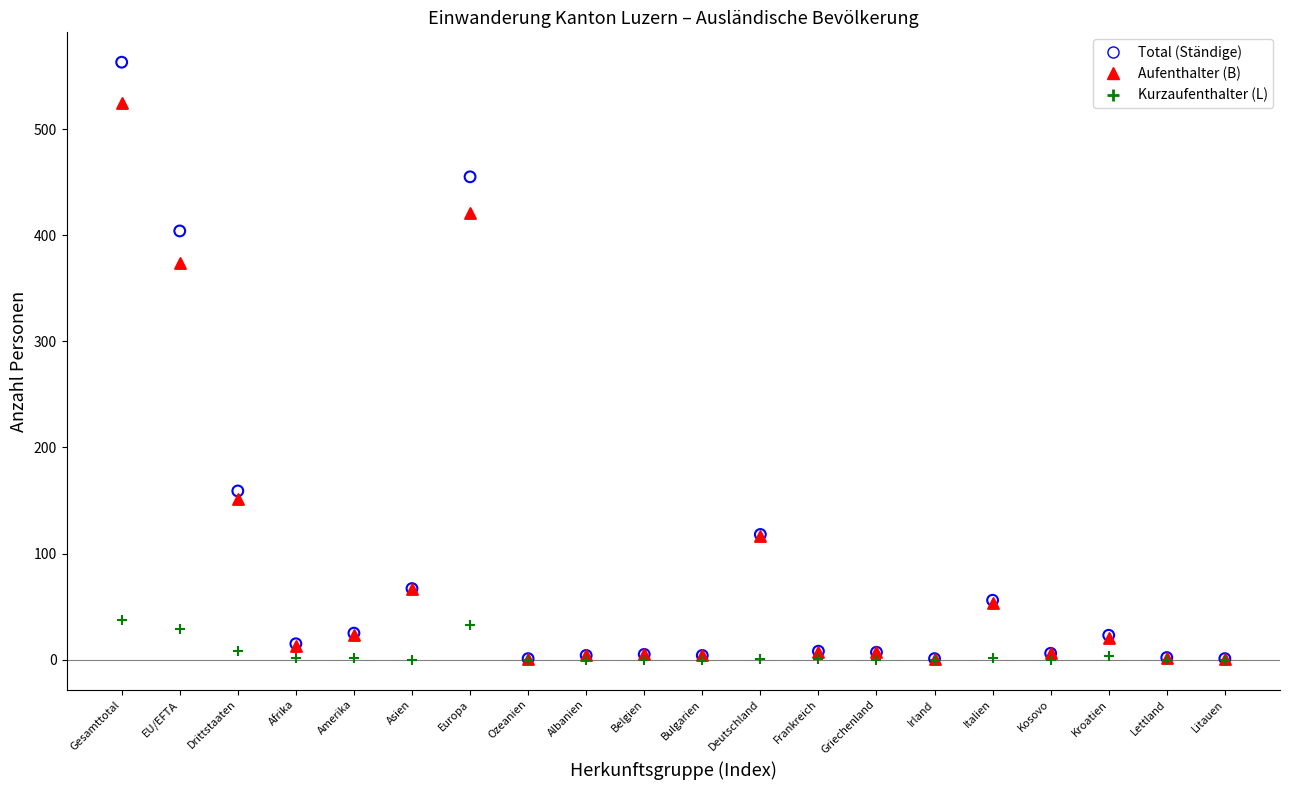

What are all the series names shown in the legend?

Total (Ständige), Aufenthalter (B), Kurzaufenthalter (L)